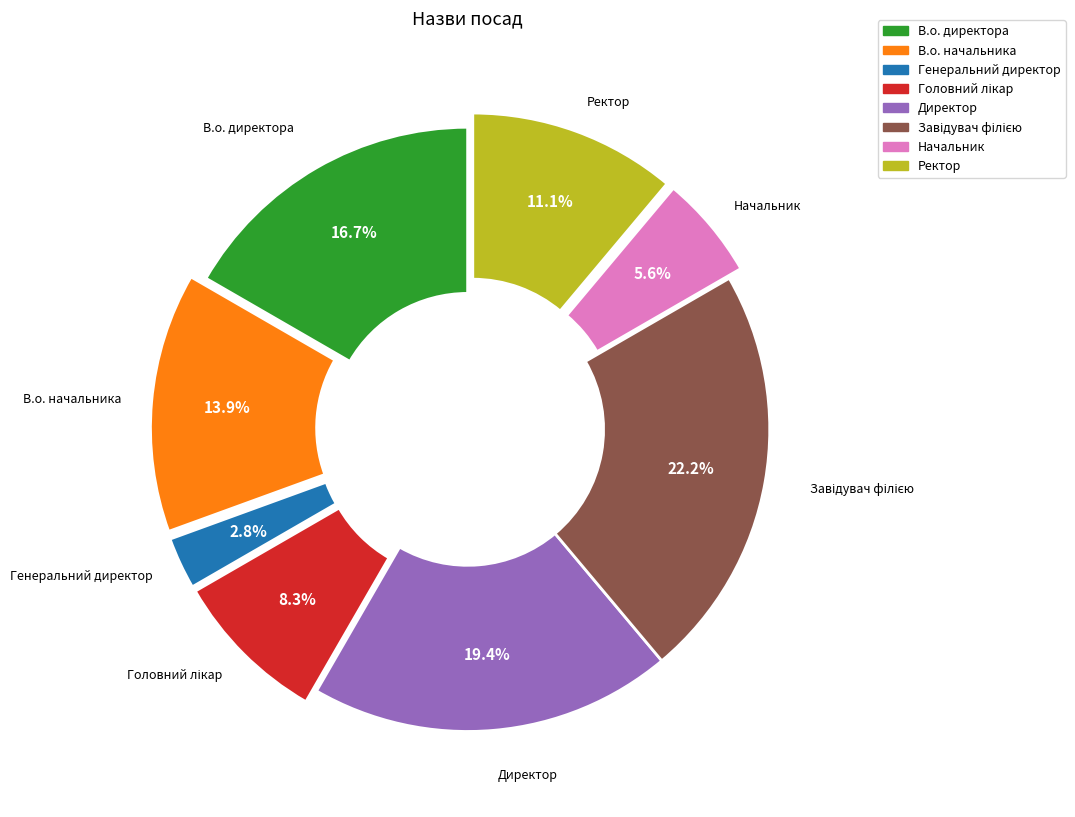

Combined, do Ректор and В.о. начальника account for over 50%?

No